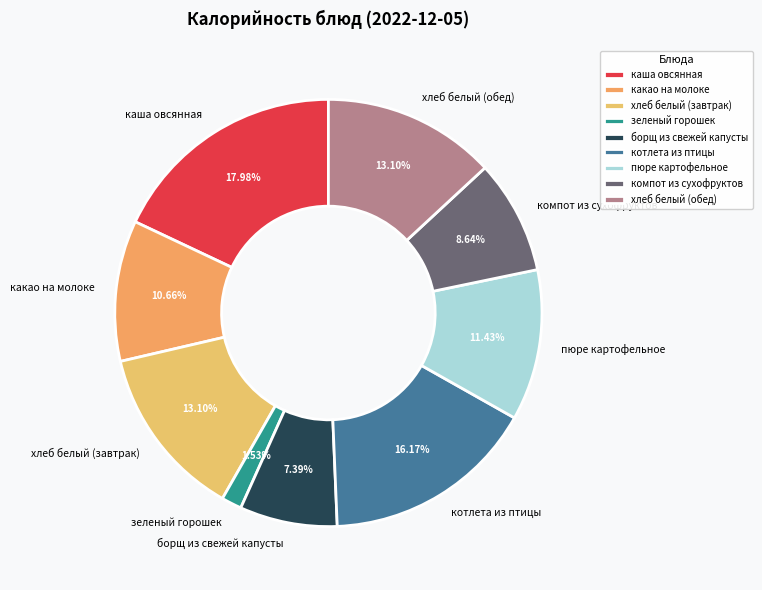

Which category has the smallest portion of the pie?

зеленый горошек